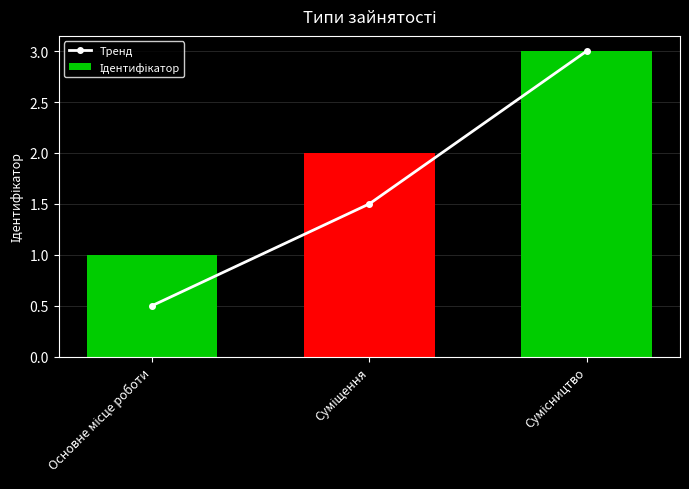

Where is Тренд nearest to the value 1?

Основне місце роботи